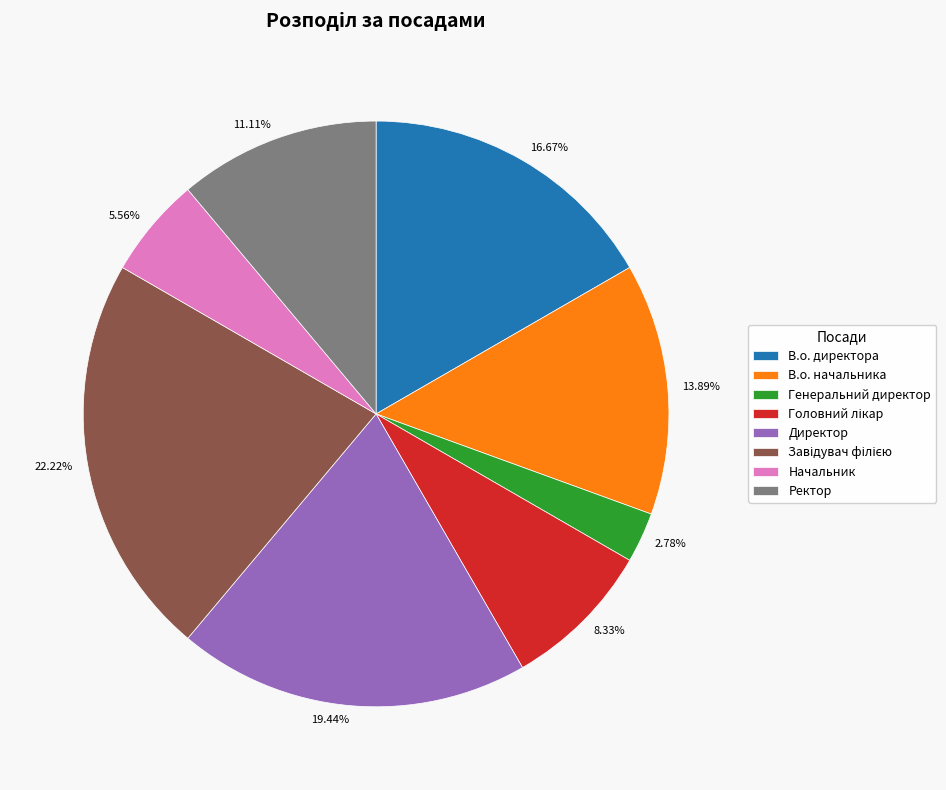

What percentage do Ректор and Начальник together represent?

16.7%